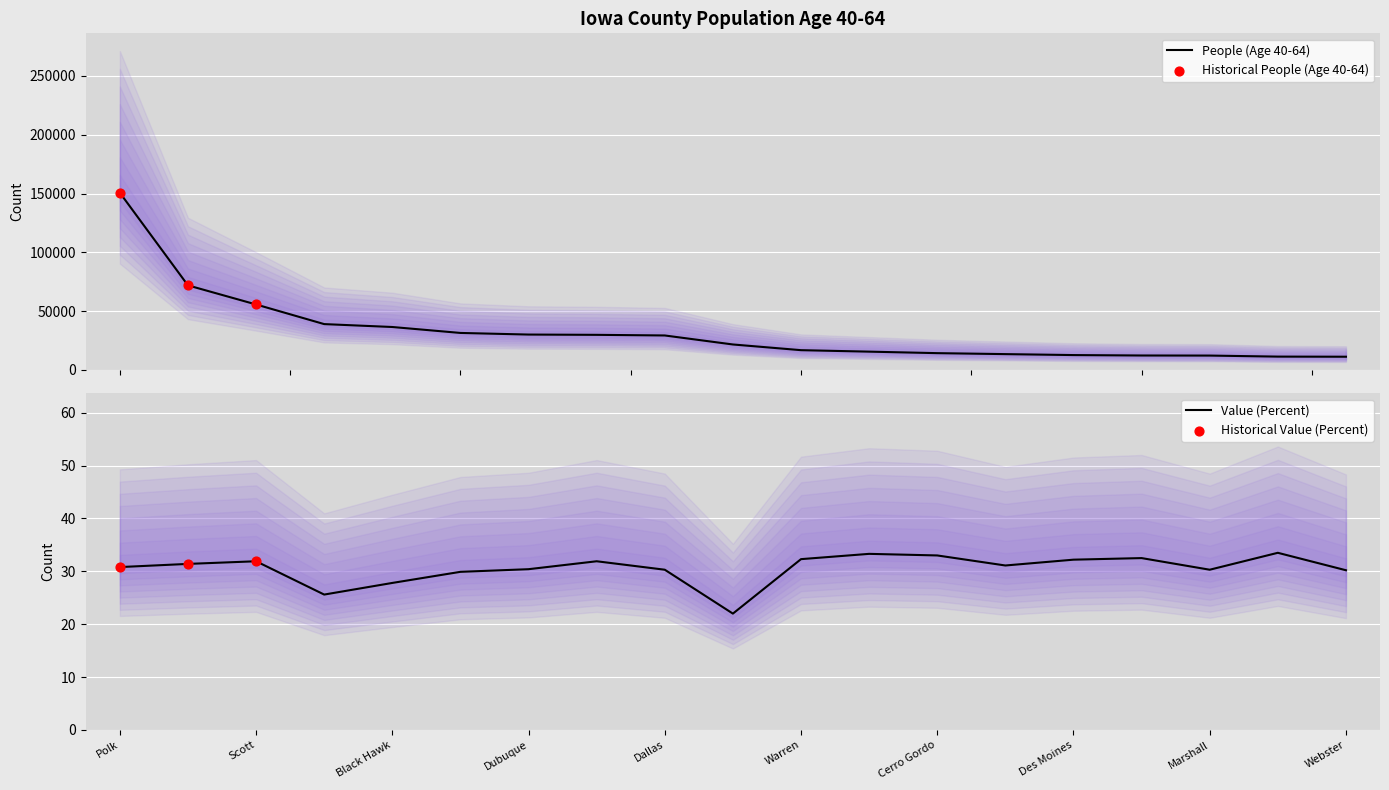

At how many categories does at least one series exceed 71322?

2